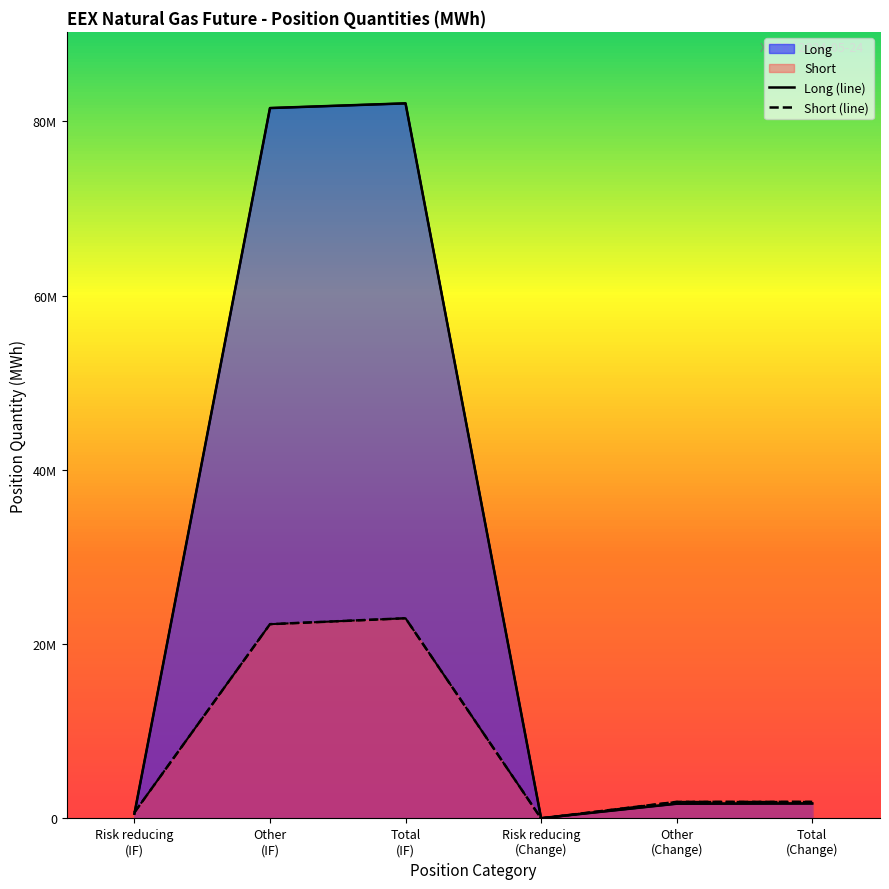

Reading left to right, what are all the values shown in this chart?

Long (line): Risk reducing
(IF)=538776	Other
(IF)=81538376	Total
(IF)=82077152	Risk reducing
(Change)=27721	Other
(Change)=1686558	Total
(Change)=1714279
Short (line): Risk reducing
(IF)=679512	Other
(IF)=22294478	Total
(IF)=22973990	Risk reducing
(Change)=0	Other
(Change)=1897575	Total
(Change)=1897575